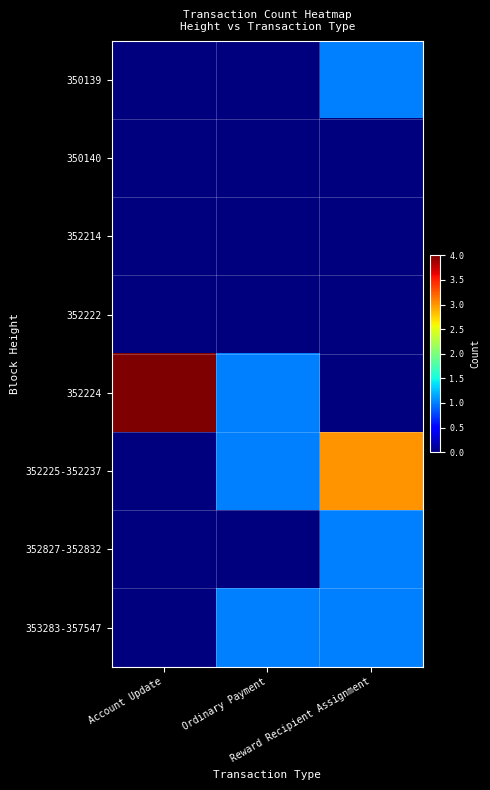

Reading right to left, what are all the values shown in this chart?

350139: Reward Recipient Assignment=1	Ordinary Payment=0	Account Update=0
350140: Reward Recipient Assignment=0	Ordinary Payment=0	Account Update=0
352214: Reward Recipient Assignment=0	Ordinary Payment=0	Account Update=0
352222: Reward Recipient Assignment=0	Ordinary Payment=0	Account Update=0
352224: Reward Recipient Assignment=0	Ordinary Payment=1	Account Update=4
352225-352237: Reward Recipient Assignment=3	Ordinary Payment=1	Account Update=0
352827-352832: Reward Recipient Assignment=1	Ordinary Payment=0	Account Update=0
353283-357547: Reward Recipient Assignment=1	Ordinary Payment=1	Account Update=0